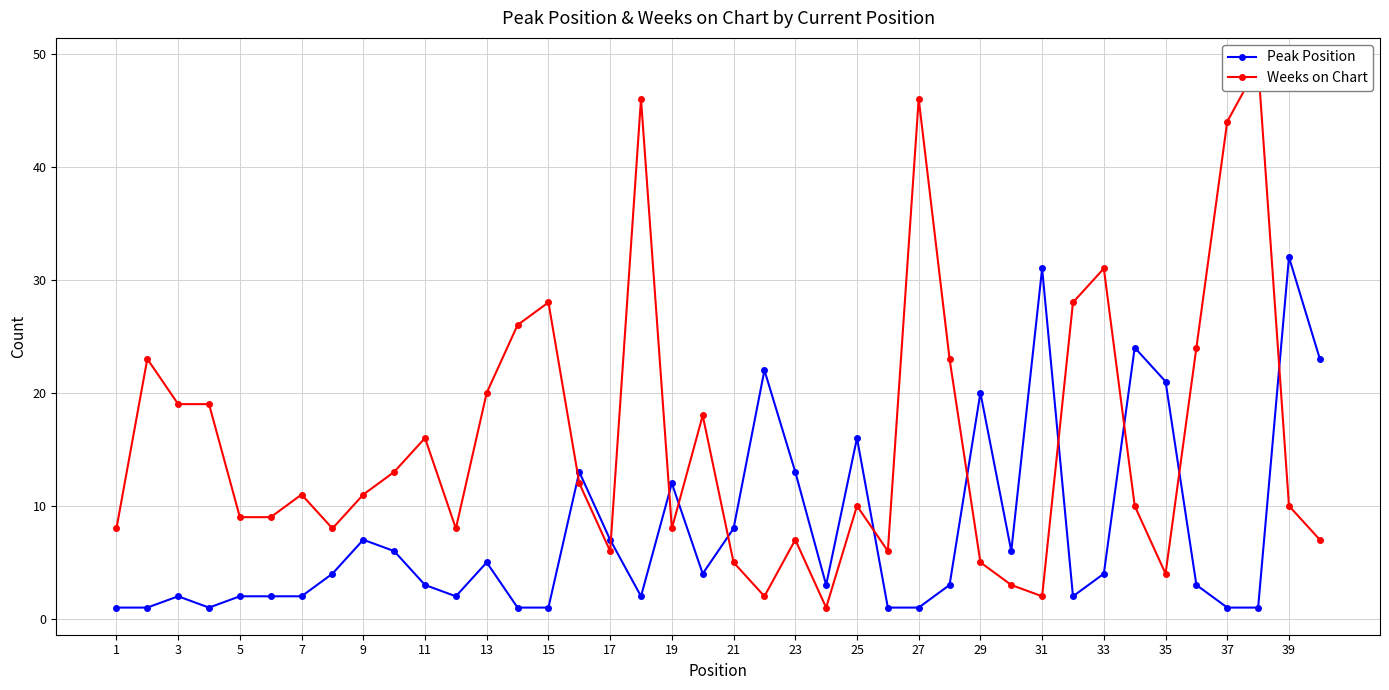

At 31, list the series in order from largest to smallest.

Peak Position, Weeks on Chart